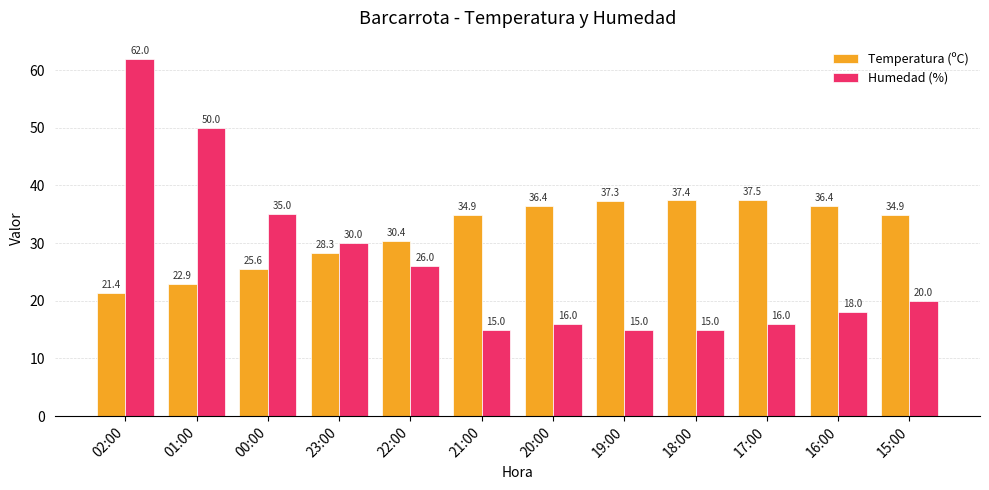

At how many categories does at least one series exceed 32?

10